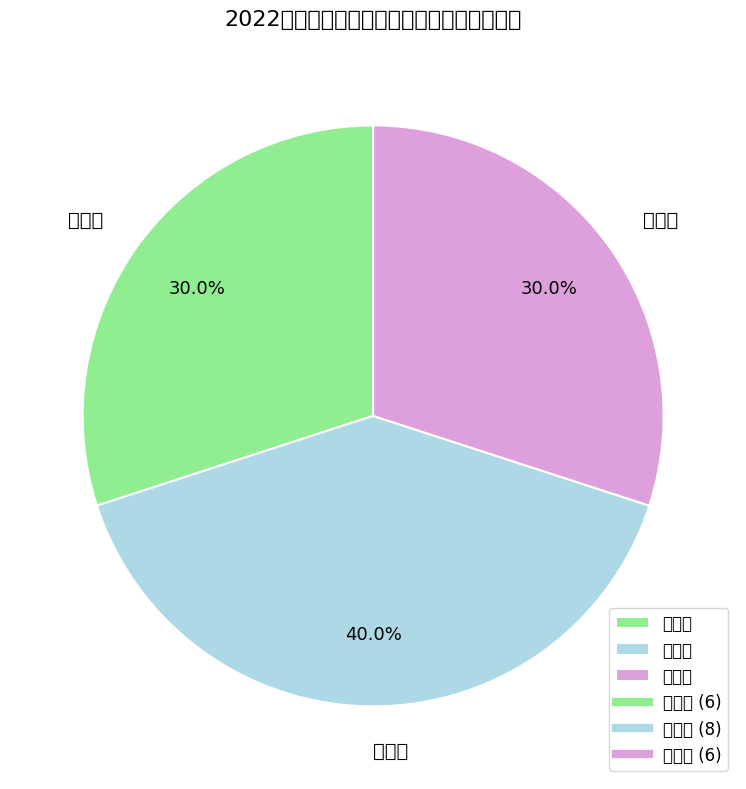

Approximately how many times larger is the value at 三等奖 compared to 一等奖?

1.0